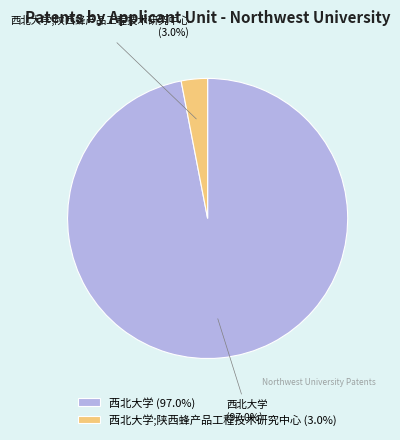

Count the number of slices in the pie.

2